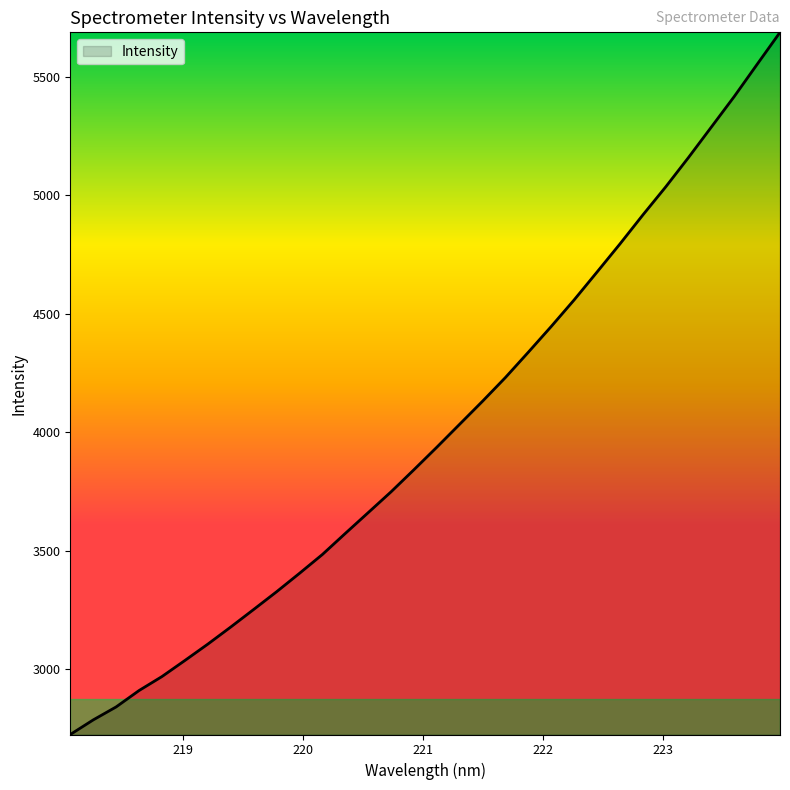

What is the maximum value shown in the chart?

5686.8